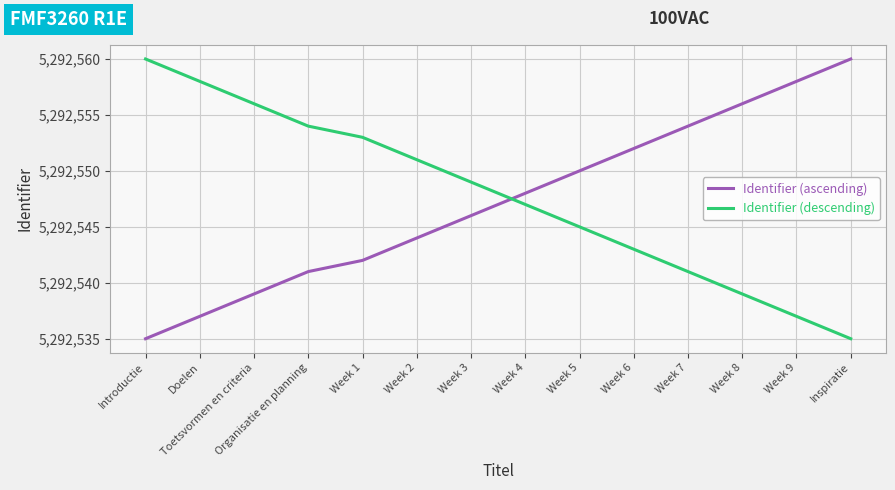

What is the sum of all Identifier (descending) values?

74095668